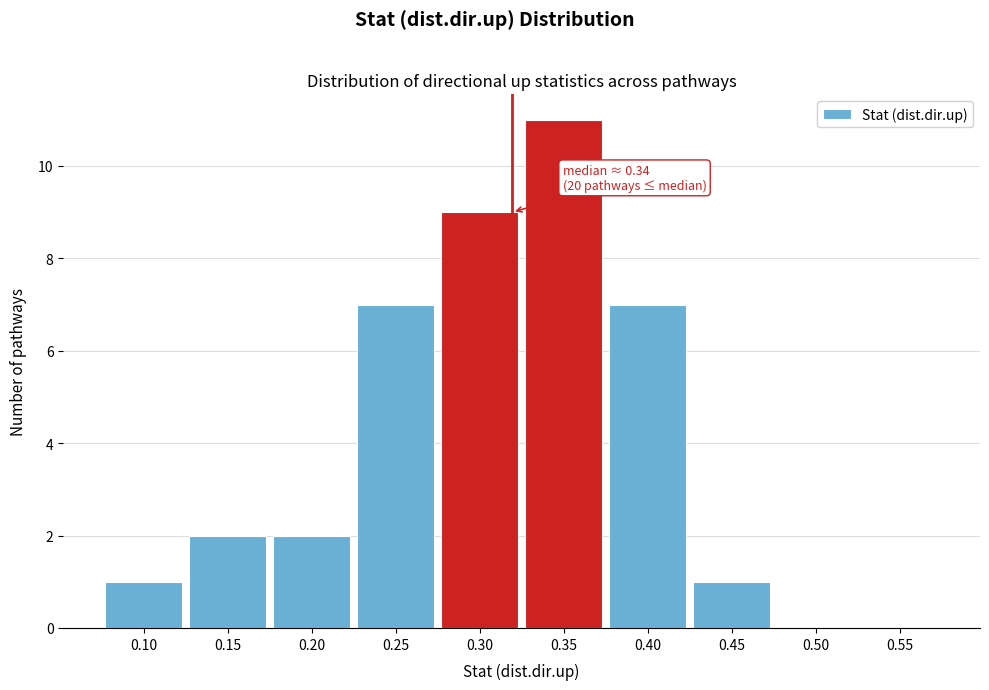

Reading right to left, transcribe all the data shown in this chart.

0.55=0	0.50=0	0.45=1	0.40=7	0.35=11	0.30=9	0.25=7	0.20=2	0.15=2	0.10=1